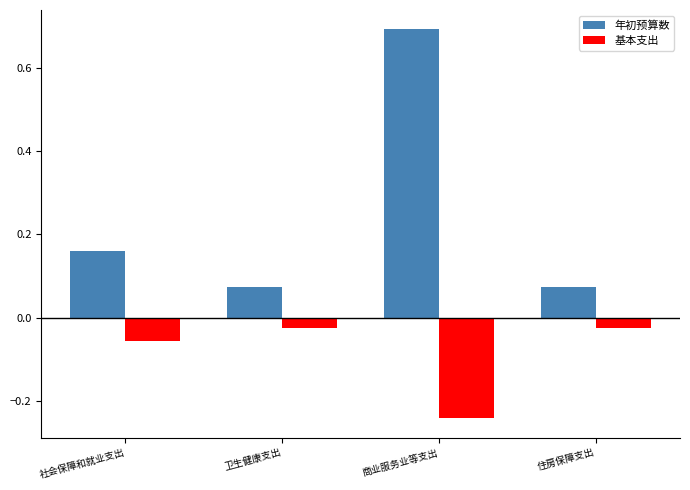

At 社会保障和就业支出, list the series in order from largest to smallest.

年初预算数, 基本支出